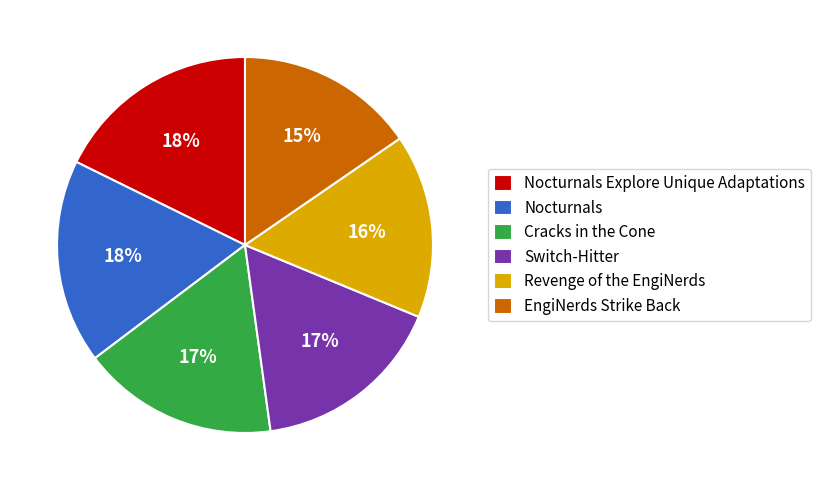

How many segments does this pie chart have?

6